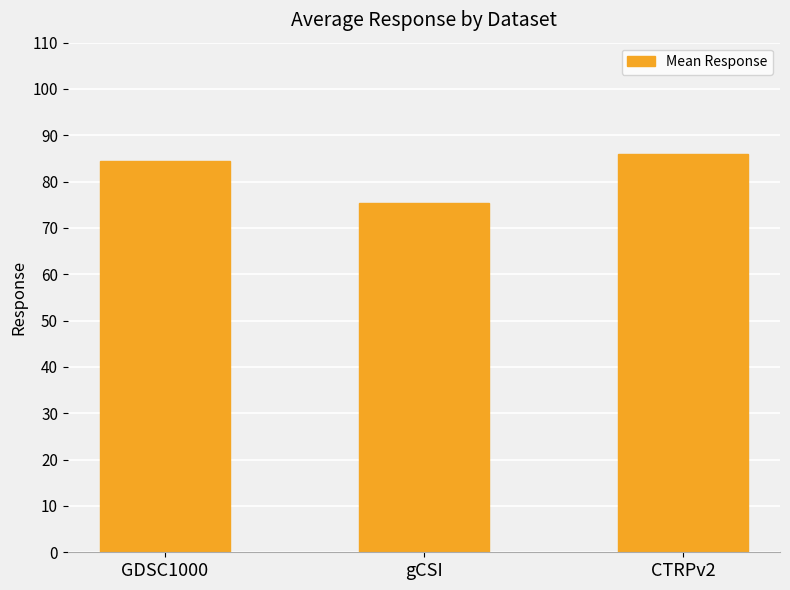

What position from the left is gCSI?

2